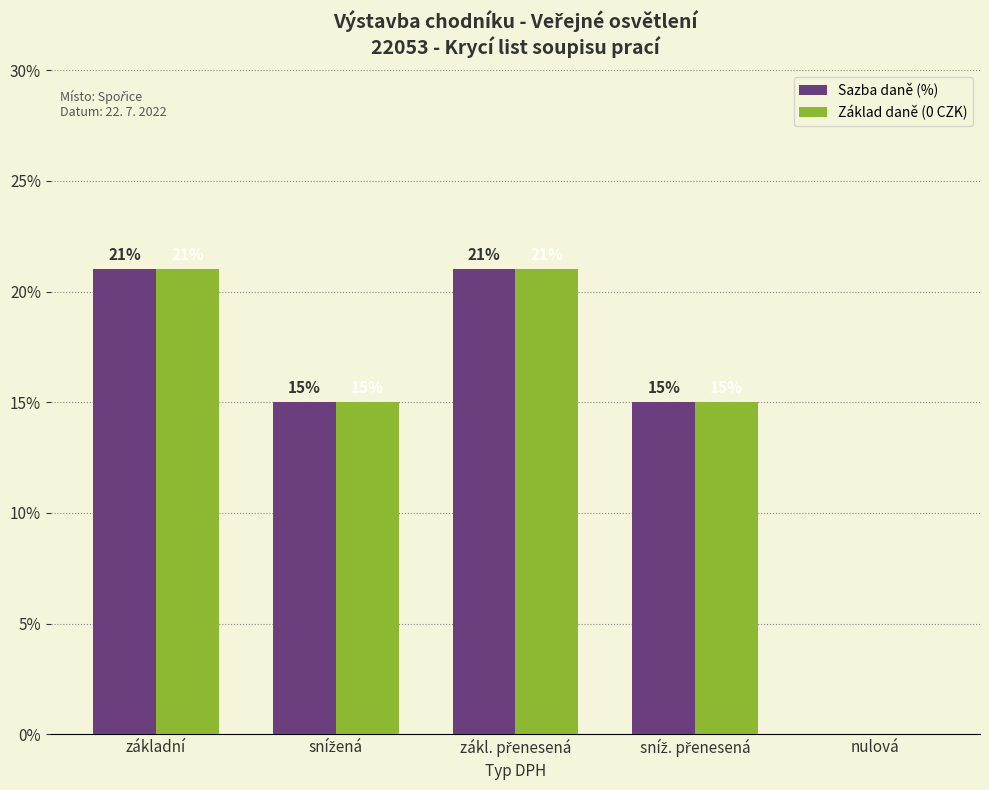

What is the greatest value displayed?

21